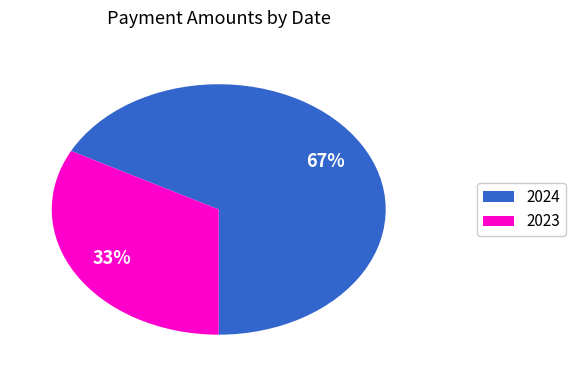

Does any single category account for the majority?

Yes